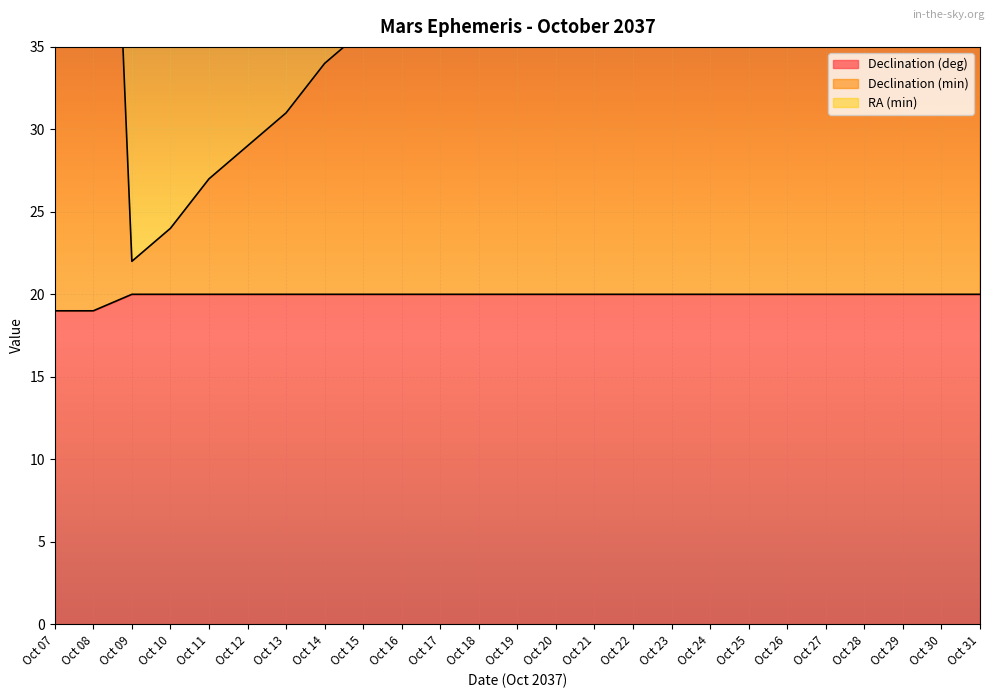

What is the difference between the maximum and minimum values in the Declination (min) series?

56